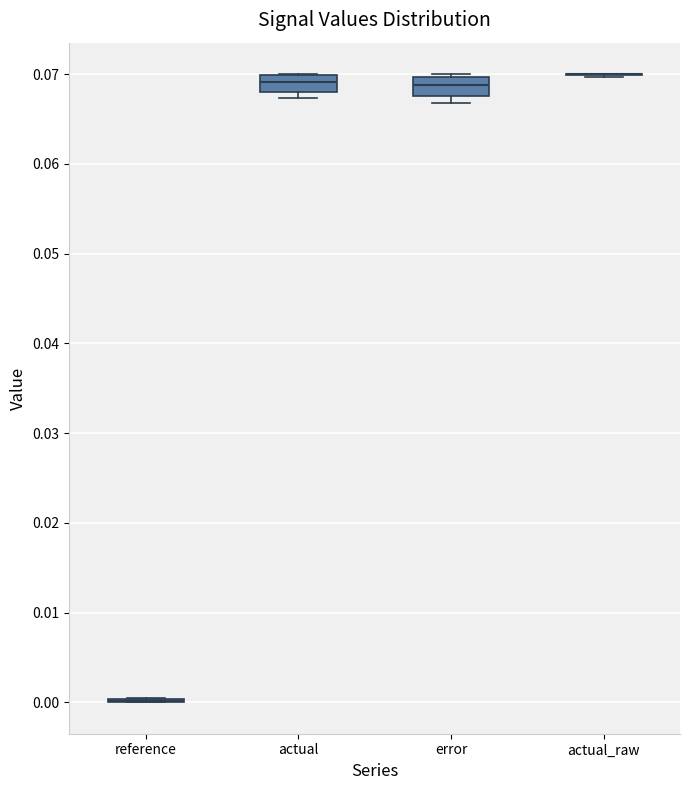

Reading left to right, transcribe this box plot: for each box, give where its median line is, the range the box spans, and where its two whiskers end, as read against the y-axis. The values are not printed on the chart, so give them approximately, as read against the axis.

reference: box collapsed to a line at 0.000, whiskers 0.000 to 0.000
actual: median 0.069, box 0.068 to 0.070, whiskers 0.067 to 0.070
error: median 0.069, box 0.068 to 0.070, whiskers 0.067 to 0.070
actual_raw: box collapsed to a line at 0.070, whiskers 0.070 to 0.070